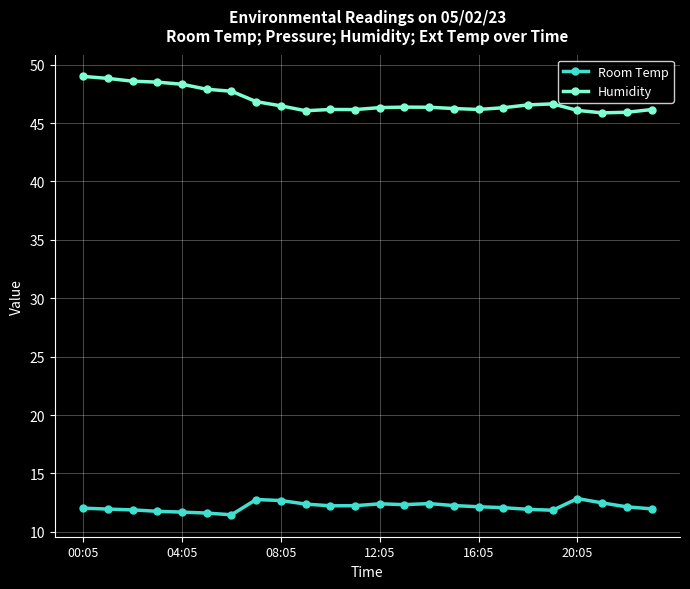

What is the value of the Room Temp point at the 23rd from the left?

12.1